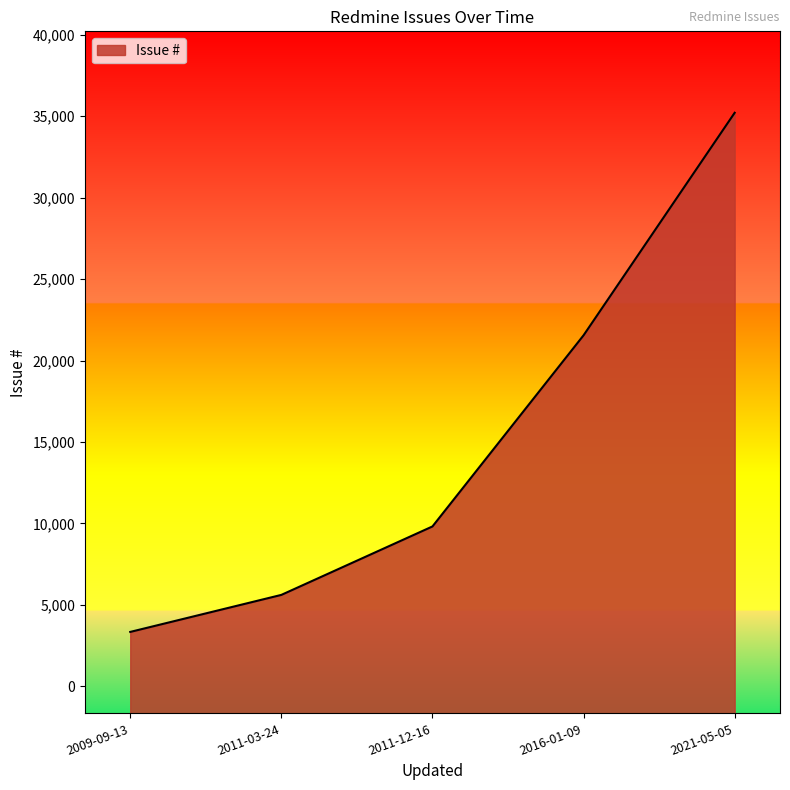

What is the maximum value shown in the chart?

35212